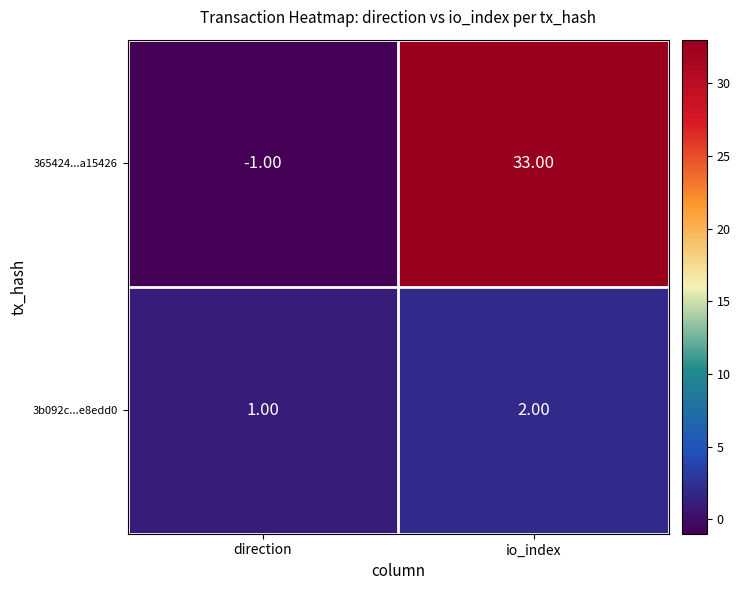

How many values in the 365424...a15426 series are below 33?

1